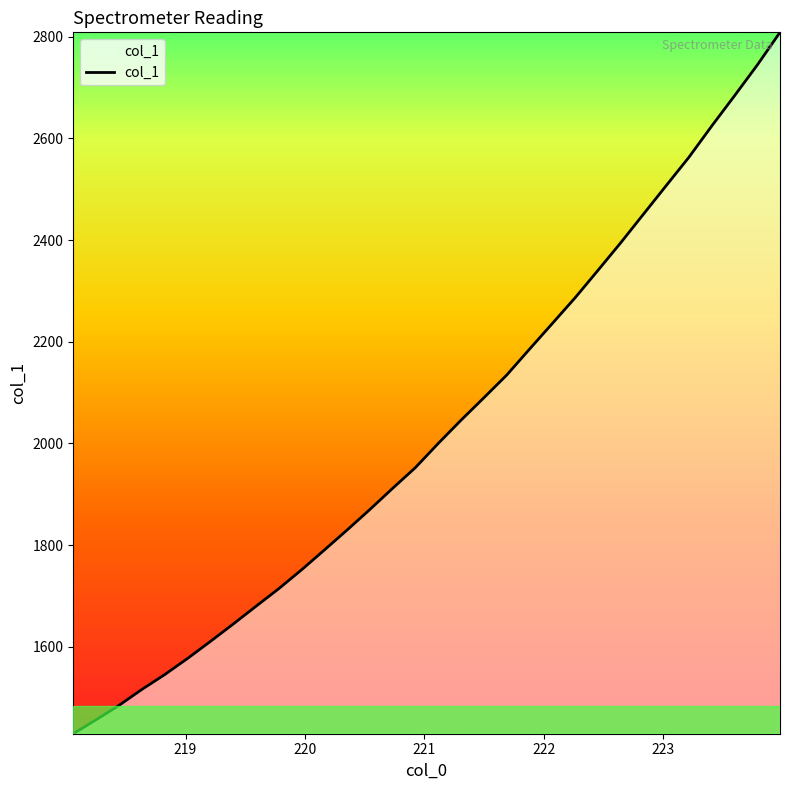

Does the chart display data point markers on the line(s)?

No